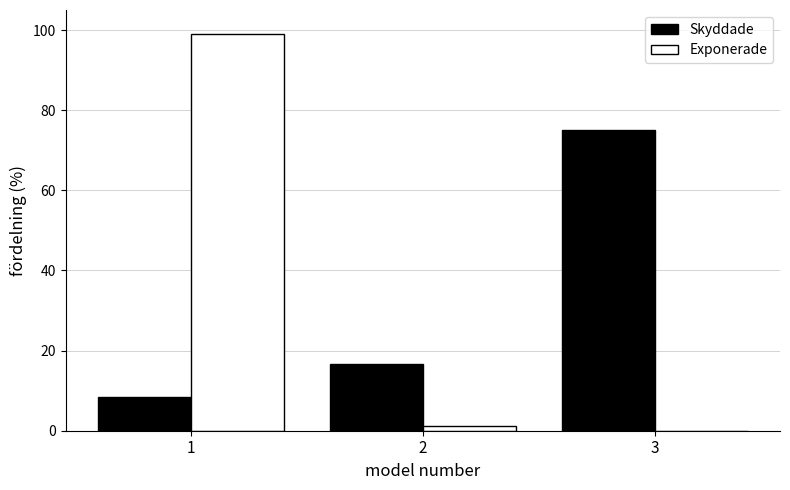

Is the value of Exponerade at 2 greater than the value of Skyddade at 2?

No